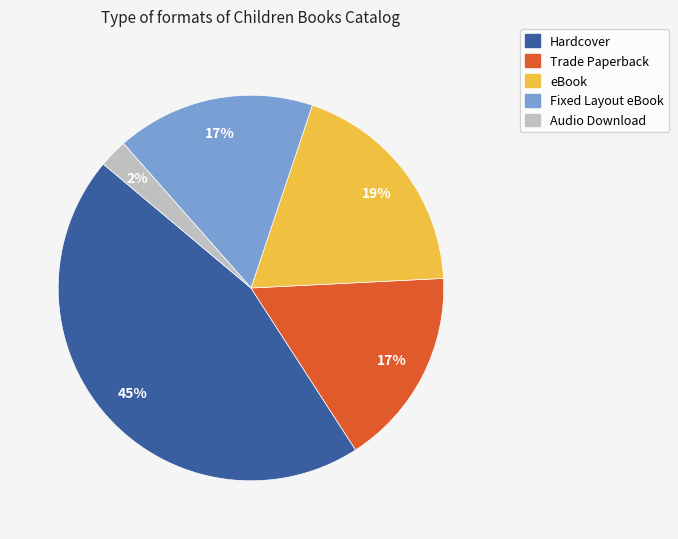

What is the largest slice in the pie chart?

Hardcover